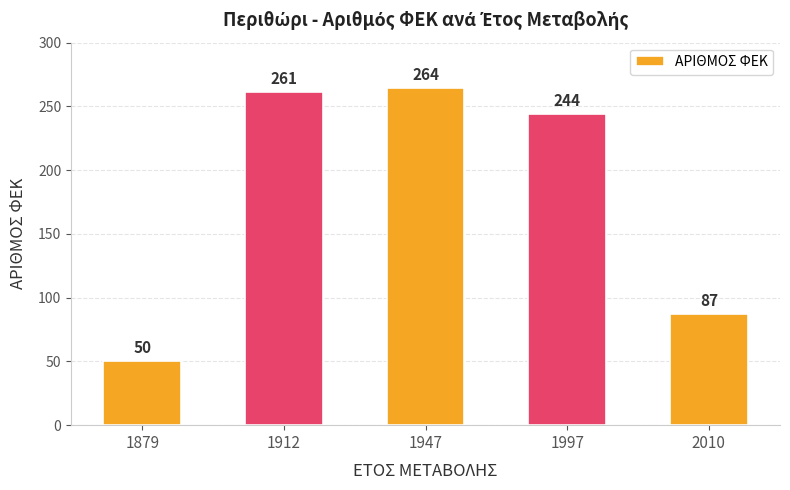

How many values are below 244?

2